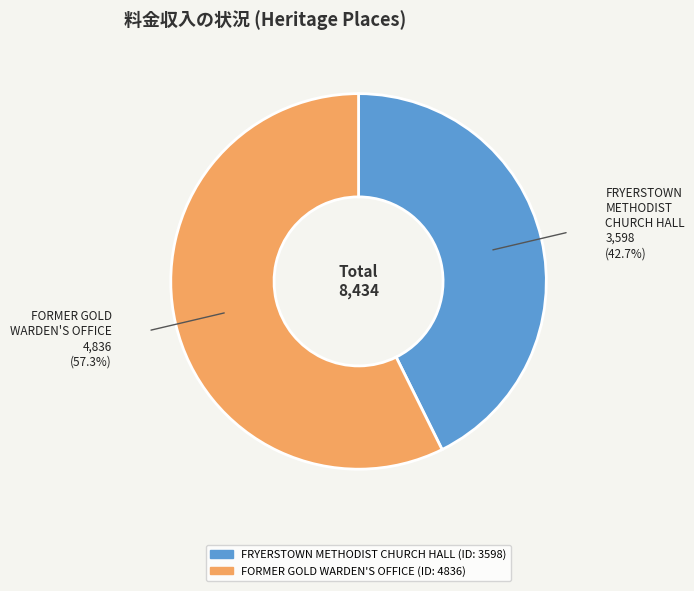

Which category accounts for the majority?

FORMER GOLD WARDEN'S OFFICE